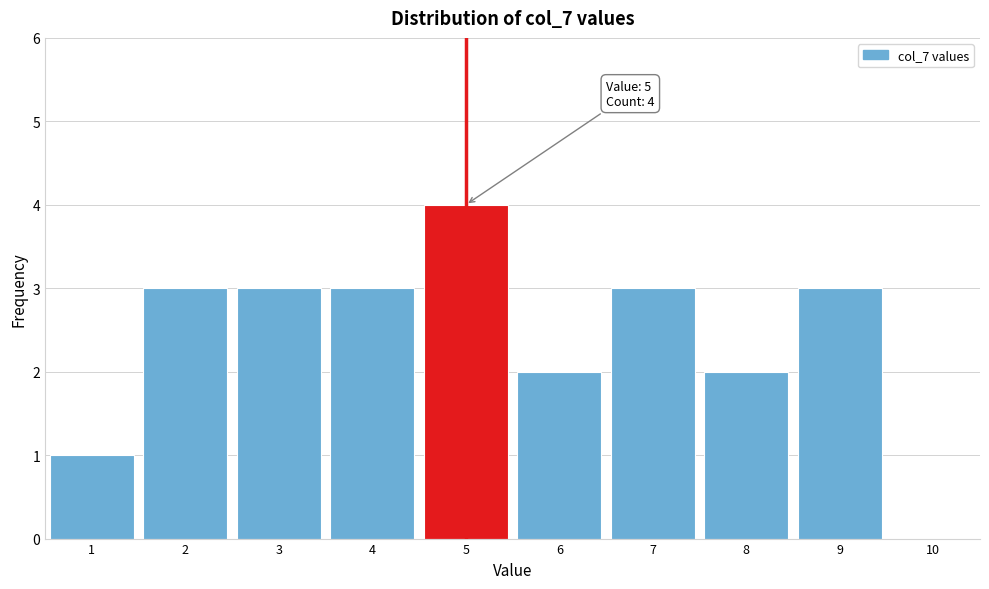

Over which range of the x-axis is the bar tallest?

4.5 to 5.5